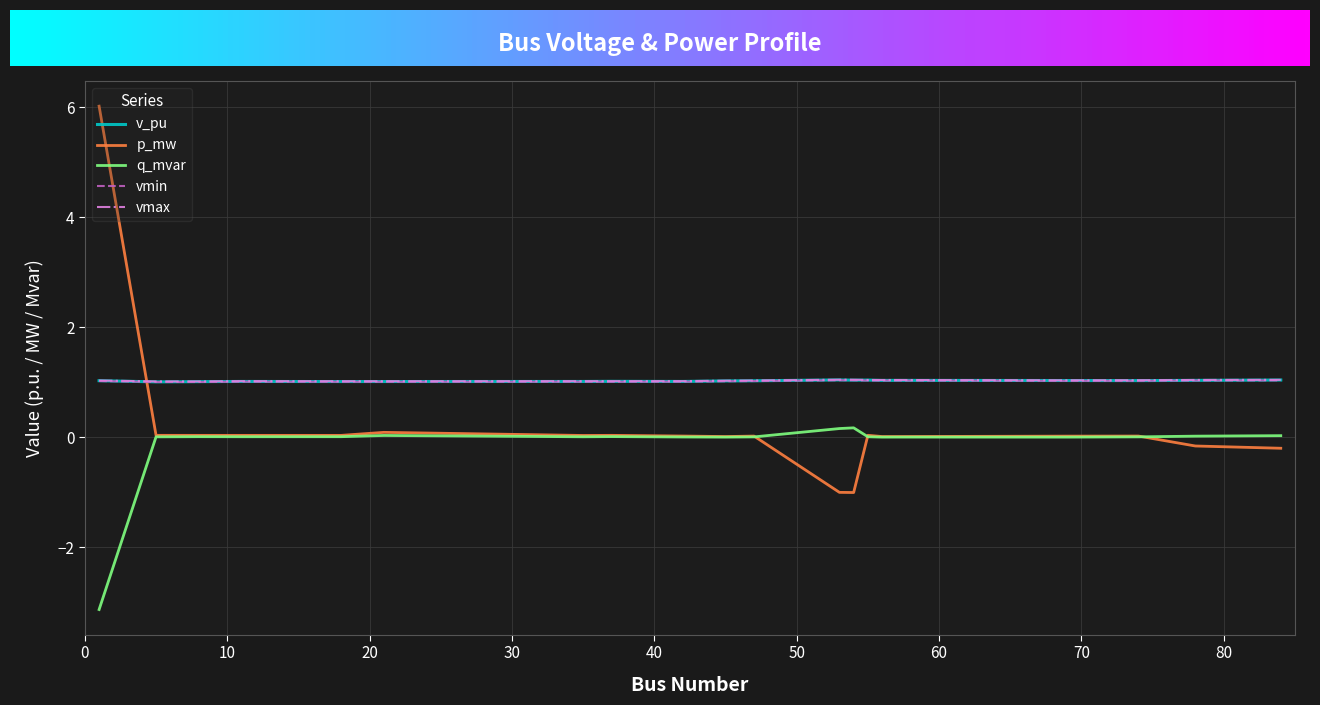

What is the greatest value displayed?

6.0